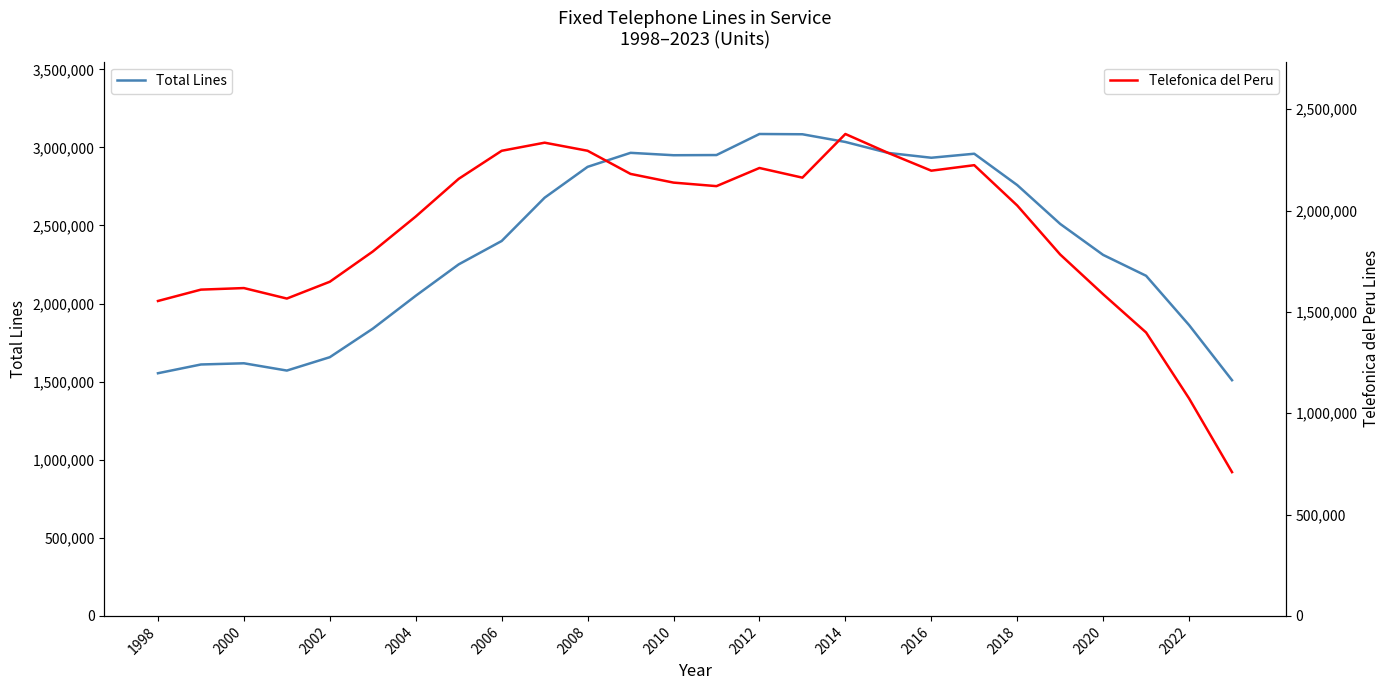

What is the maximum value shown in the chart?

3085736